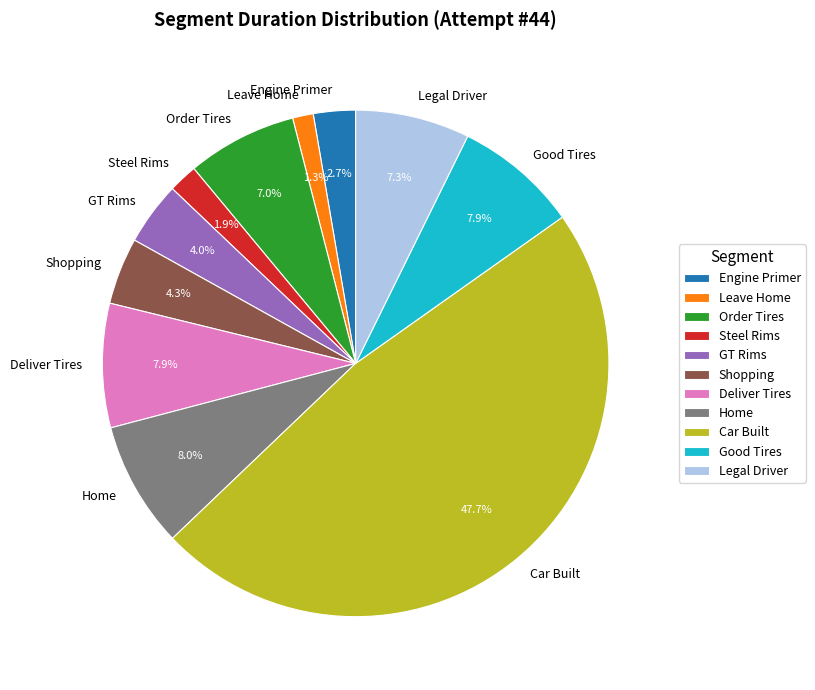

To the nearest percent, what is the difference between the Legal Driver and Steel Rims slice percentages?

5%